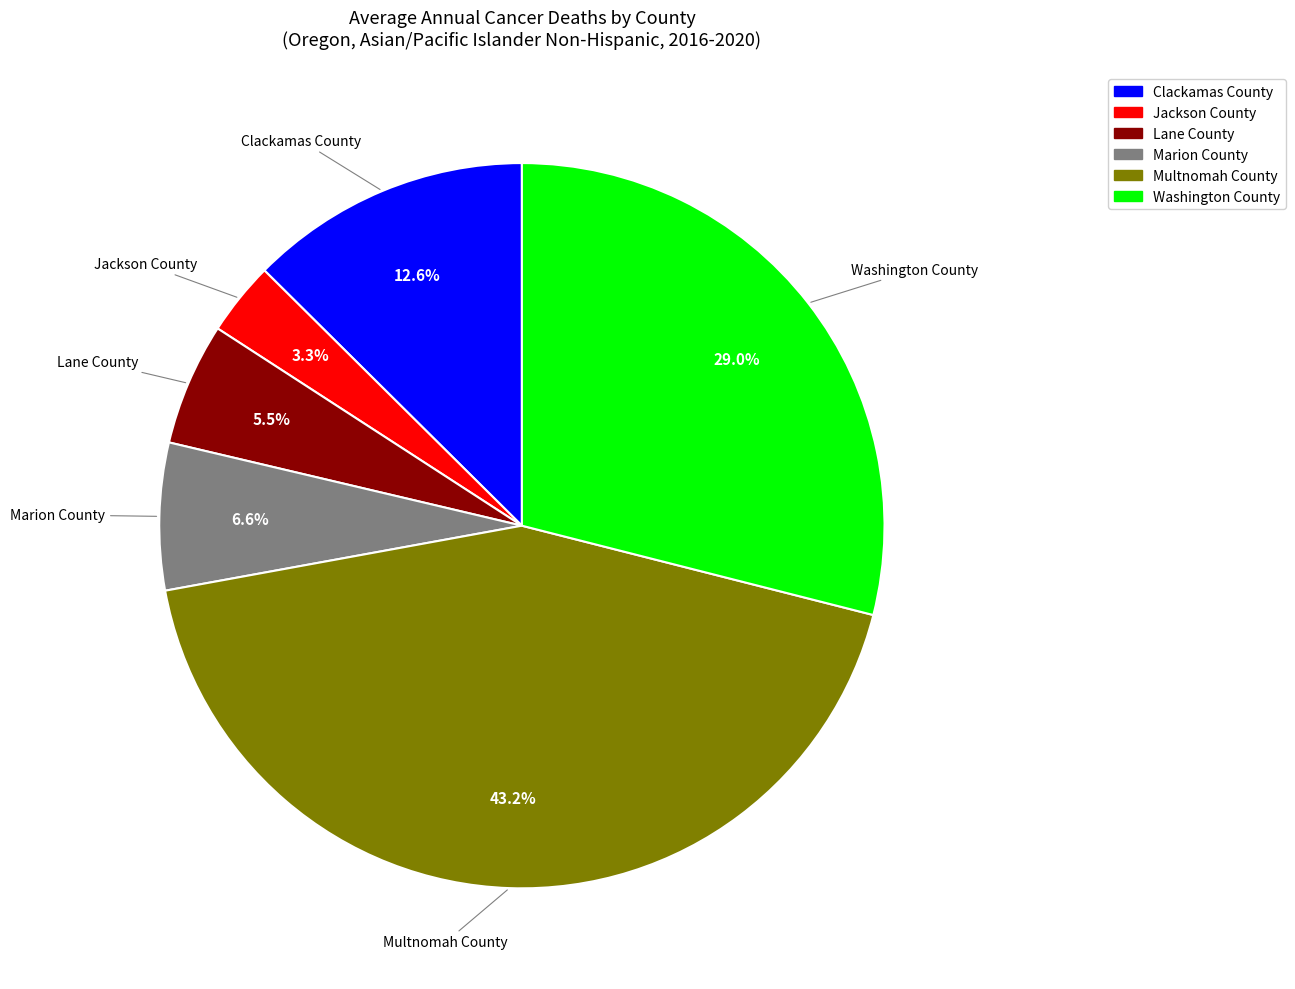

Which category has the biggest portion of the pie?

Multnomah County